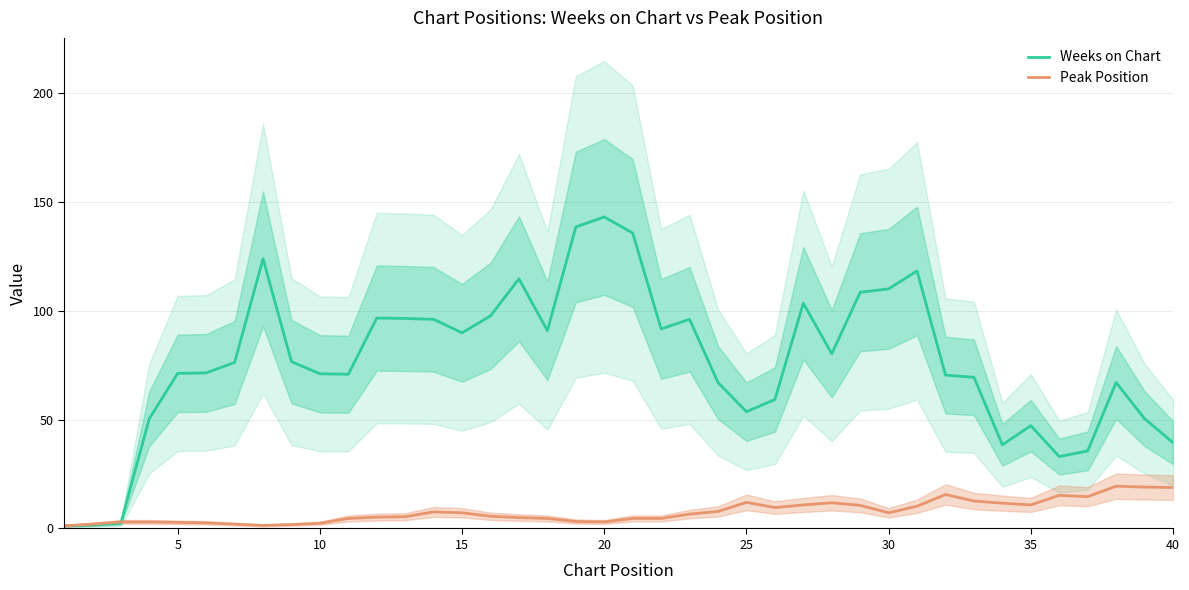

How many times do Weeks on Chart and Peak Position cross each other?

1